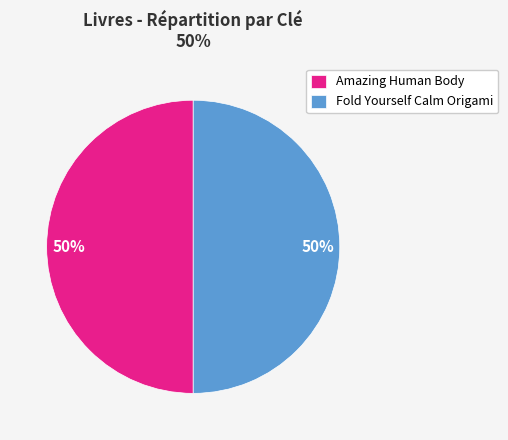

Is it true that Fold Yourself Calm Origami is 50% of the pie?

True